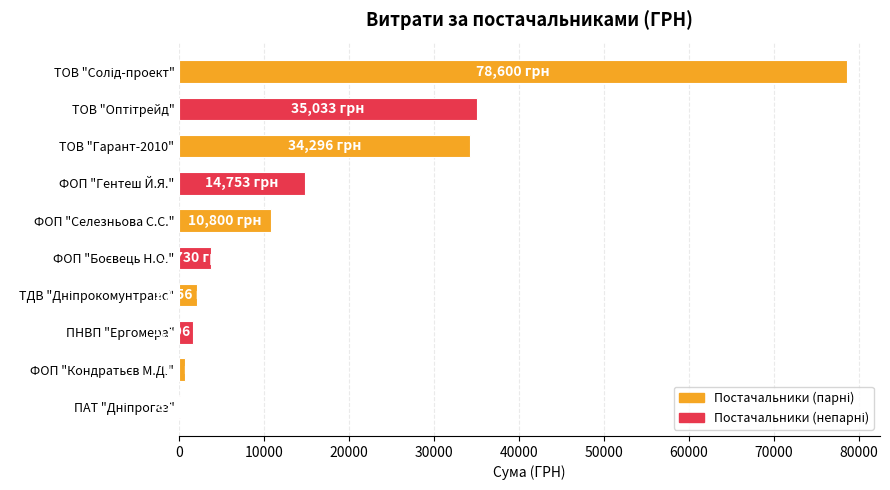

What is the ratio of the value at ФОП "Гентеш Й.Я." to the value at ФОП "Селезньова С.С."?

1.4